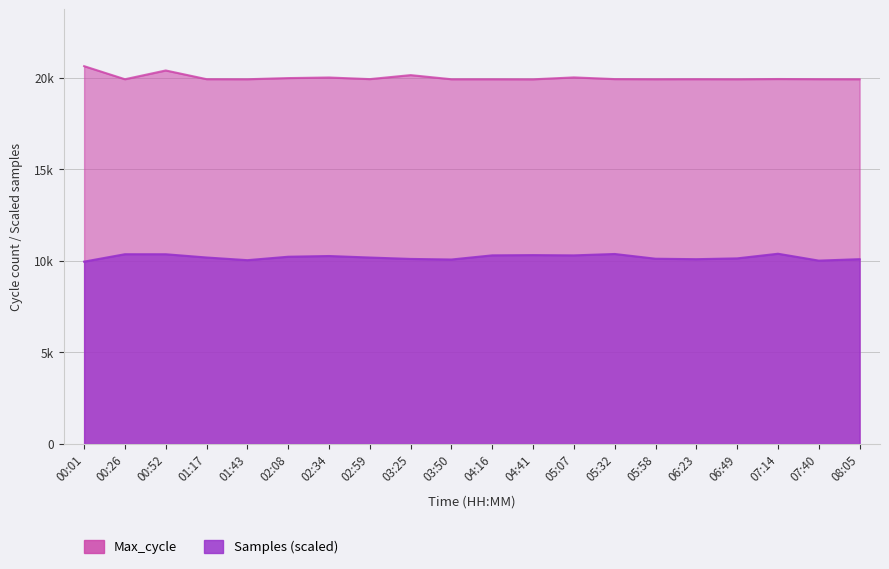

What is the difference between the values at 05:32 and 00:52?

471